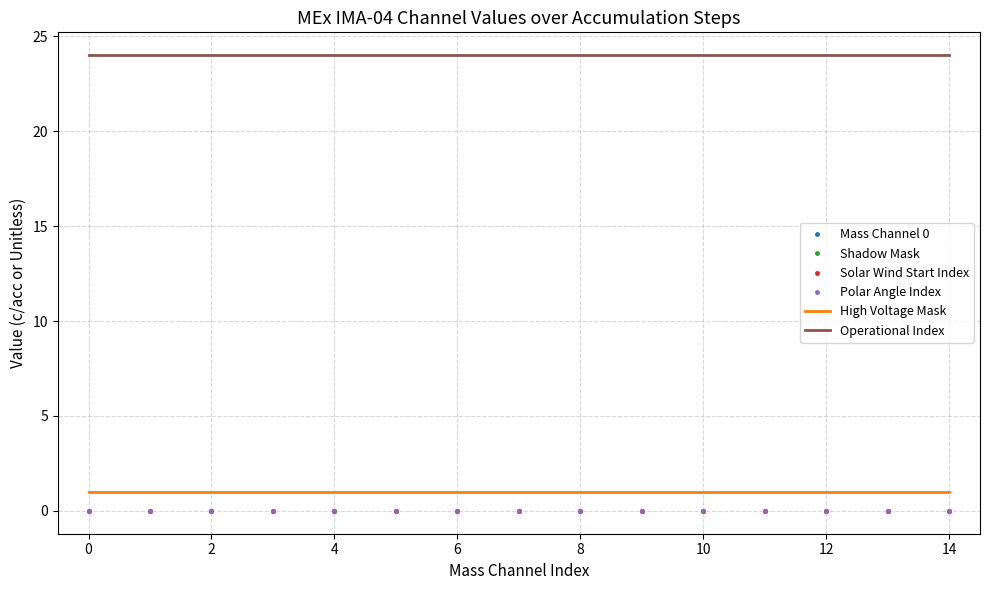

How many lines are shown in the chart?

6